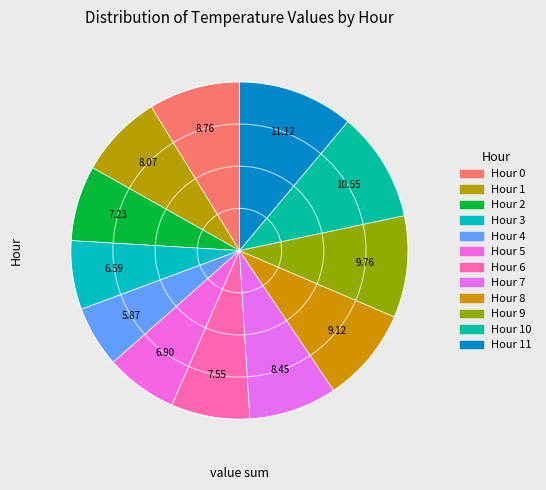

To the nearest percent, what is the average slice percentage?

8%